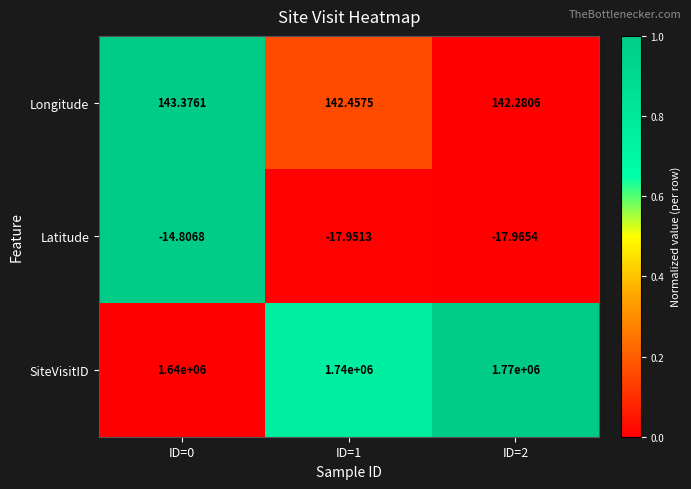

Which series has the largest total across all categories?

SiteVisitID